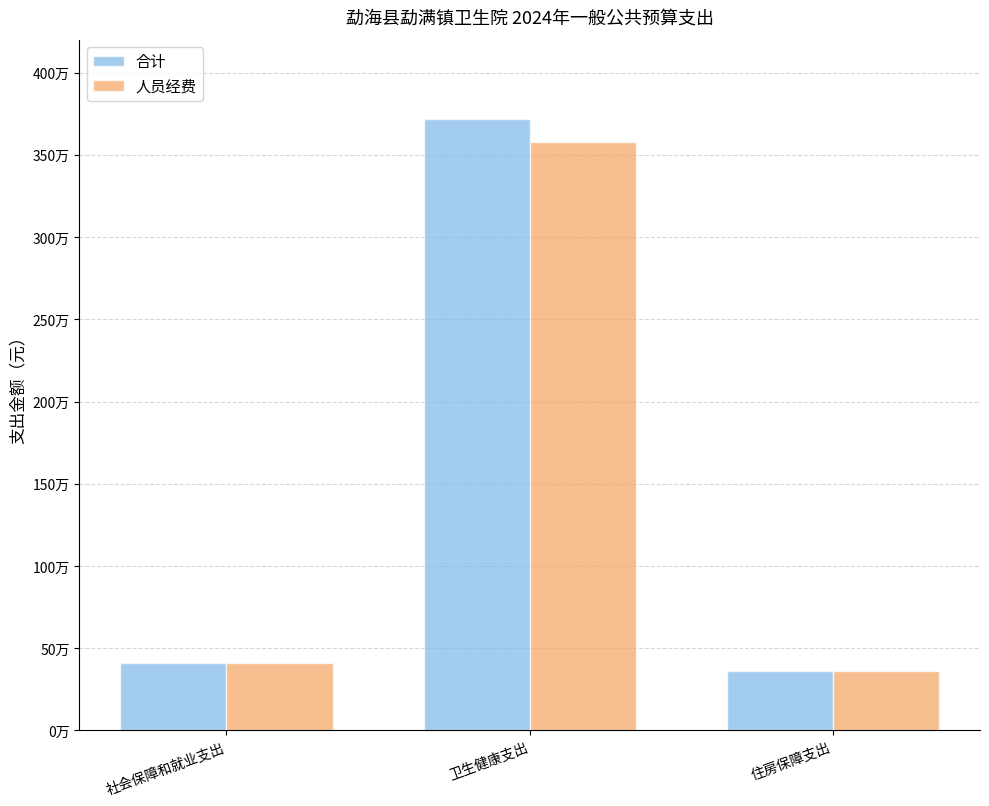

Are the bars grouped side by side (vs. stacked)?

Yes